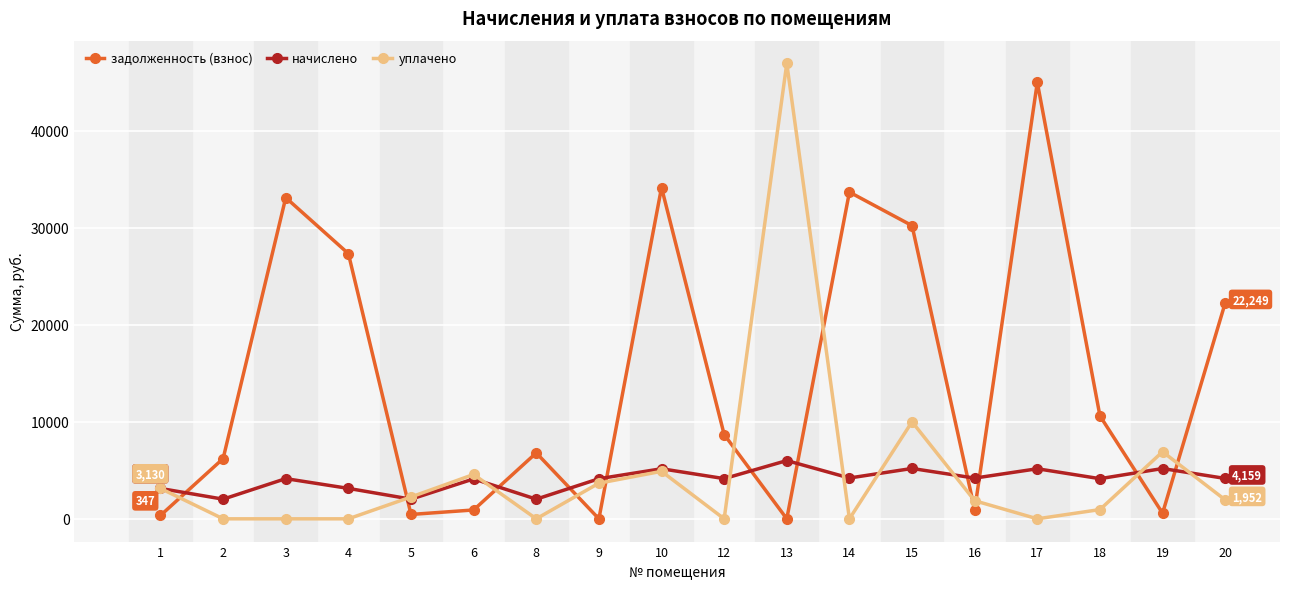

What is the highest value of the начислено series?

6002.1